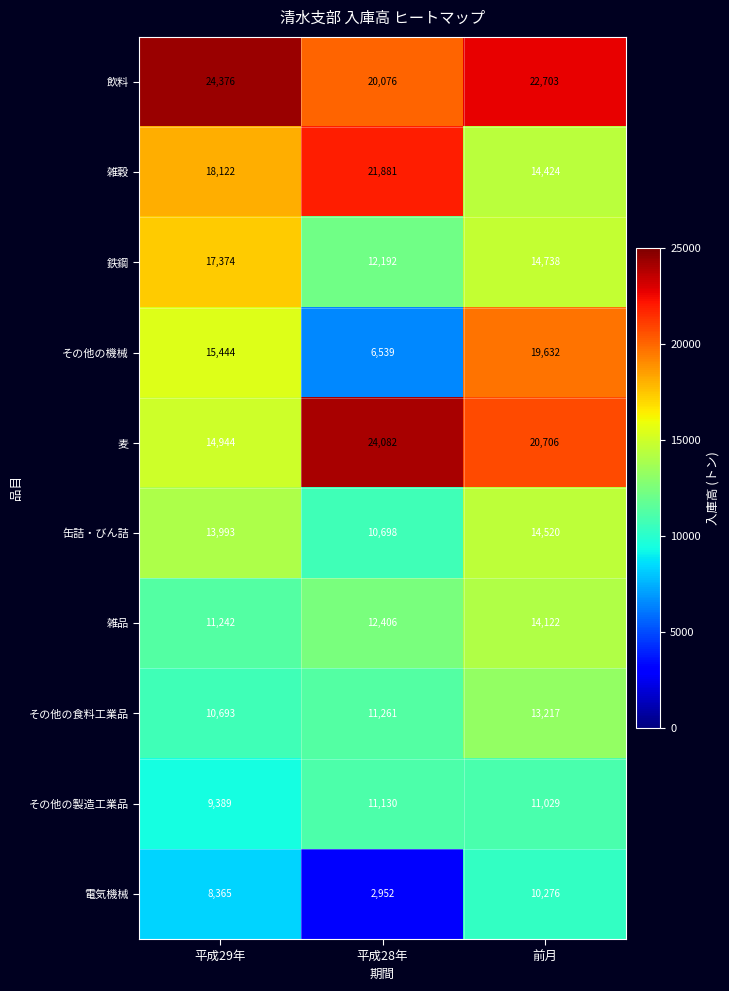

At which label is 鉄鋼 closest to 14783?

前月